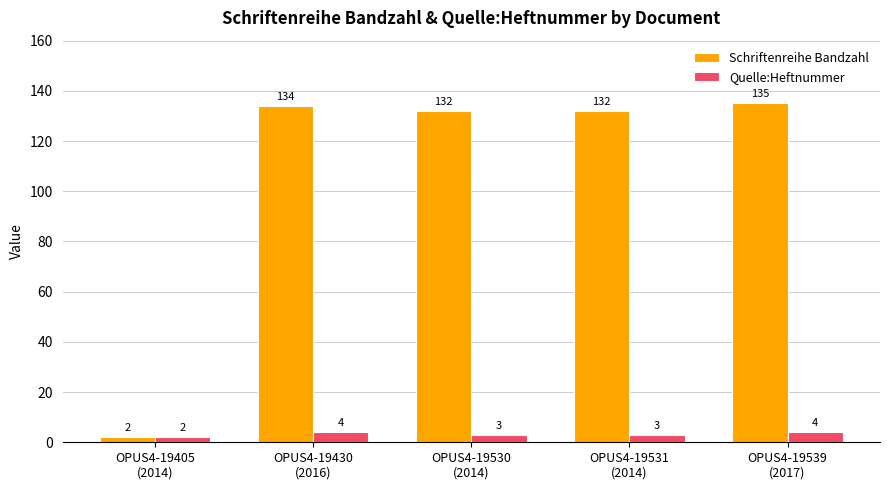

Reading left to right, transcribe all the data shown in this chart.

Schriftenreihe Bandzahl: OPUS4-19405
(2014)=2	OPUS4-19430
(2016)=134	OPUS4-19530
(2014)=132	OPUS4-19531
(2014)=132	OPUS4-19539
(2017)=135
Quelle:Heftnummer: OPUS4-19405
(2014)=2	OPUS4-19430
(2016)=4	OPUS4-19530
(2014)=3	OPUS4-19531
(2014)=3	OPUS4-19539
(2017)=4